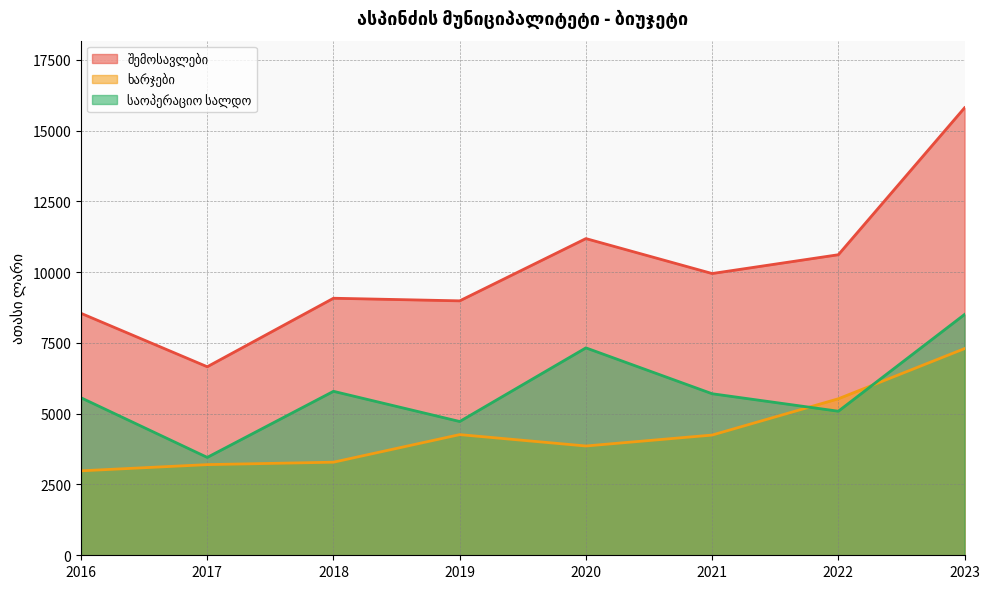

Count the number of categories in the chart.

8